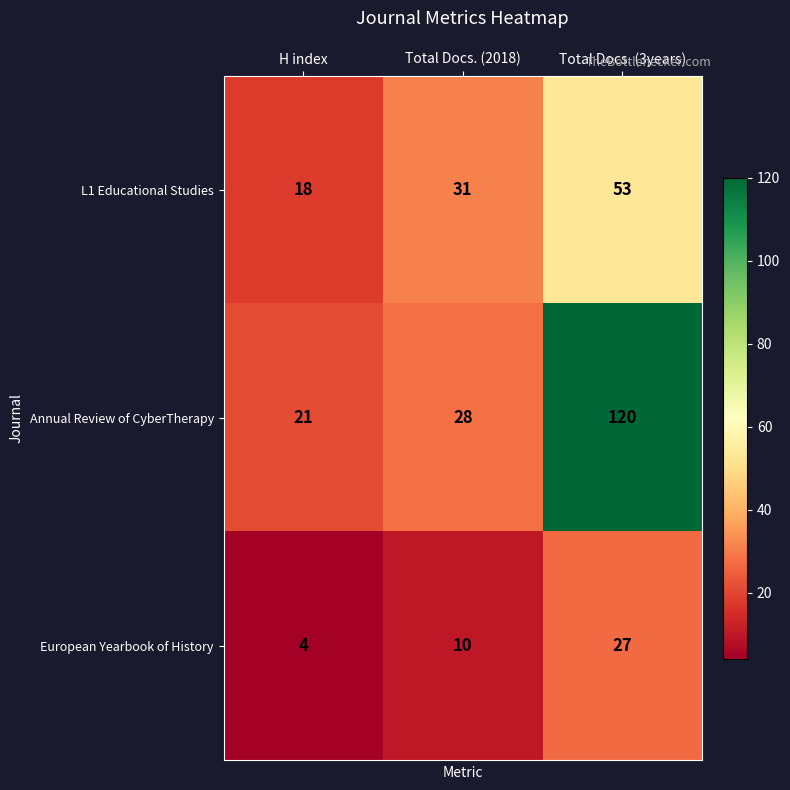

Rank the series by their maximum value, from highest to lowest.

Annual Review of CyberTherapy, L1 Educational Studies, European Yearbook of History